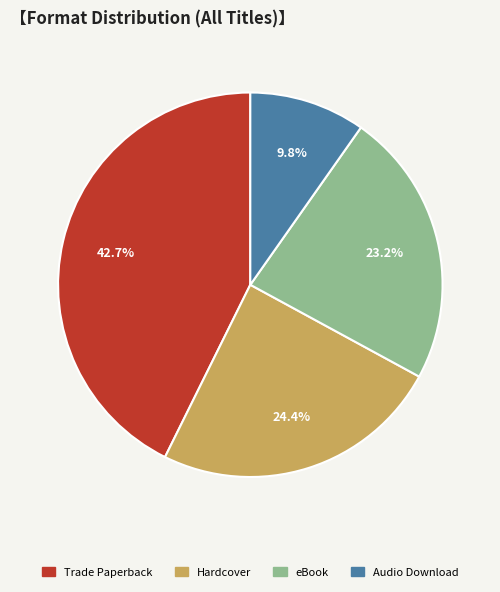

Combined, what portion of the pie is Hardcover and eBook?

47.6%